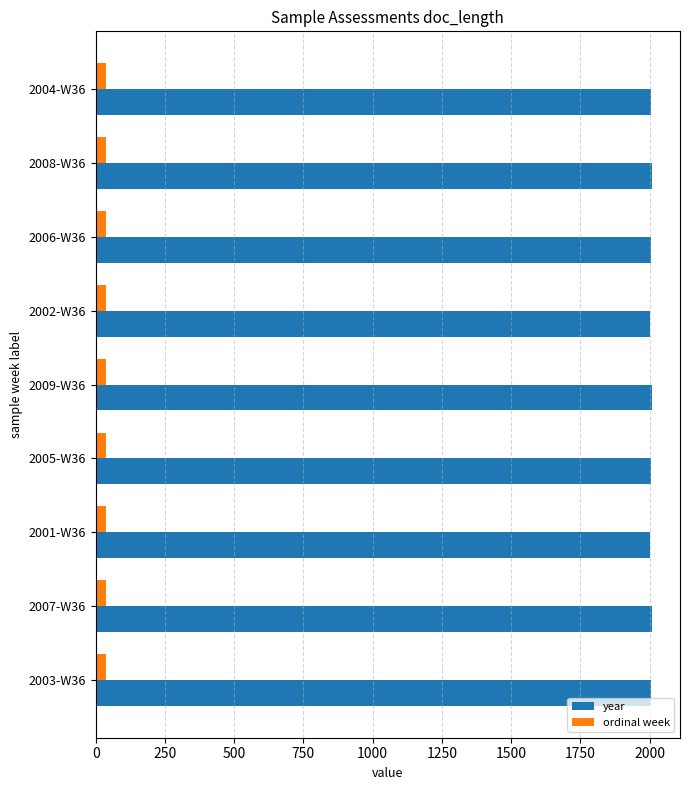

What is the minimum value shown in the chart?

36